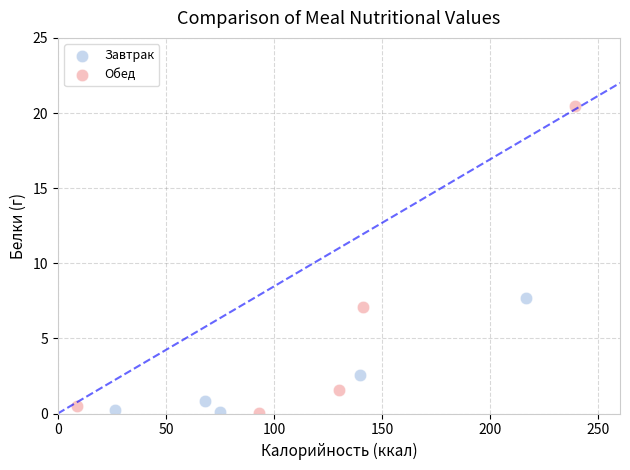

Which series reaches the maximum Y coordinate?

Обед